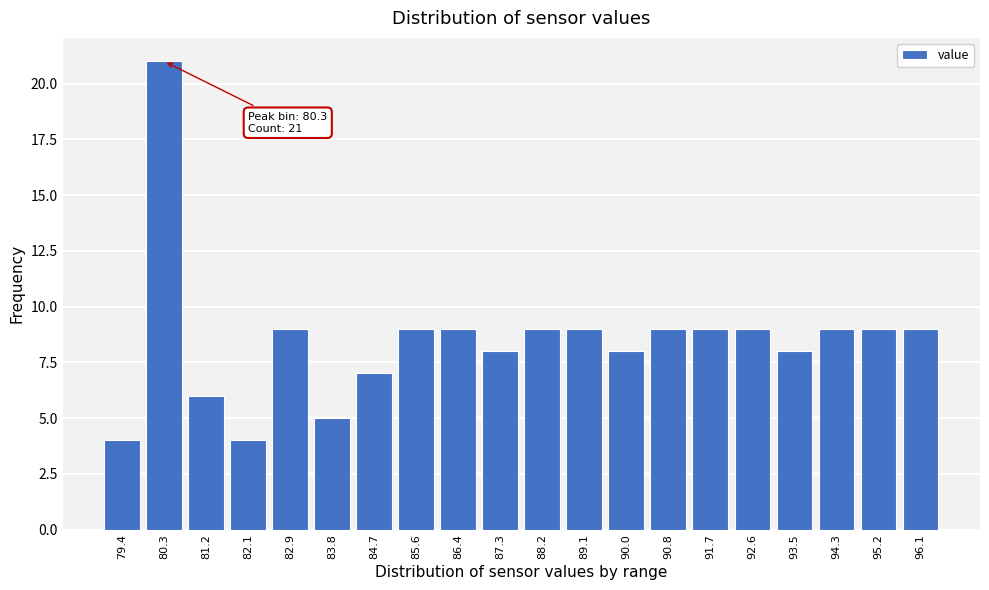

Reading left to right, what are all the values shown in this chart?

79.4=4	80.3=21	81.2=6	82.1=4	82.9=9	83.8=5	84.7=7	85.6=9	86.4=9	87.3=8	88.2=9	89.1=9	90.0=8	90.8=9	91.7=9	92.6=9	93.5=8	94.3=9	95.2=9	96.1=9